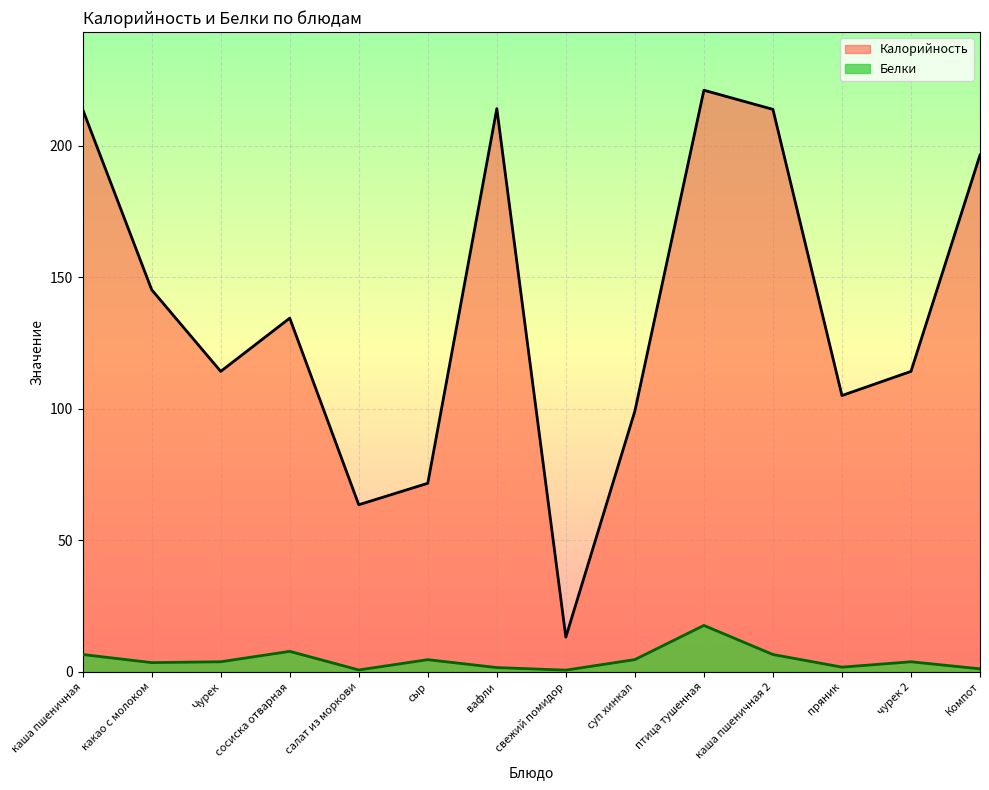

What is the difference between the Белки values at суп хинкал and свежий помидор?

4.0